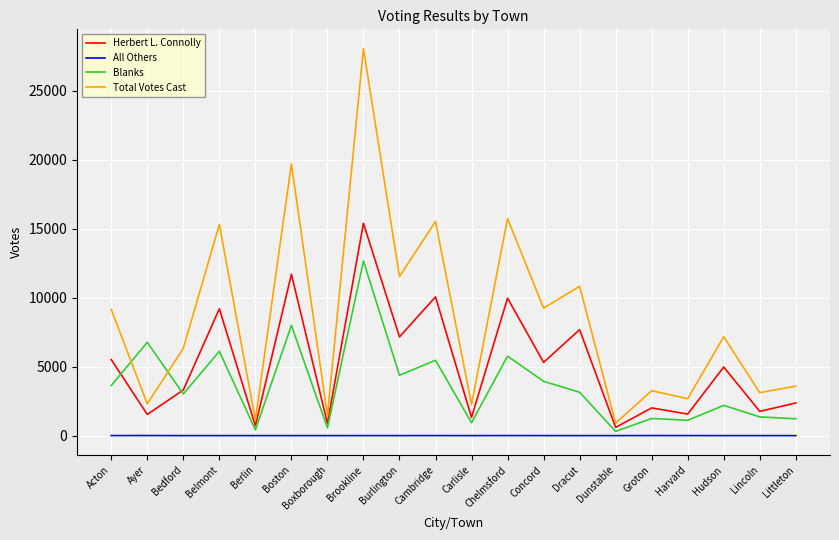

At which category is the sum across all series the highest?

Brookline